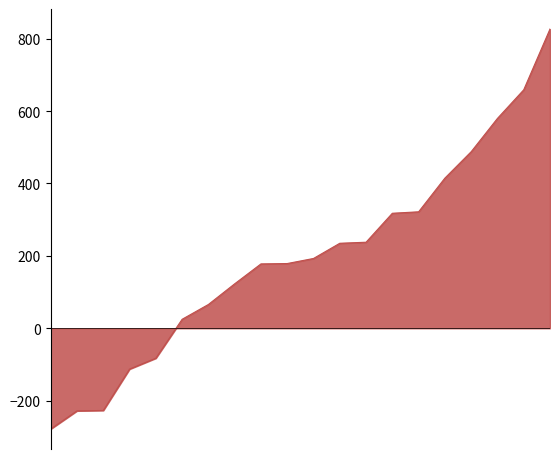

How many distinct data groups are displayed?

1